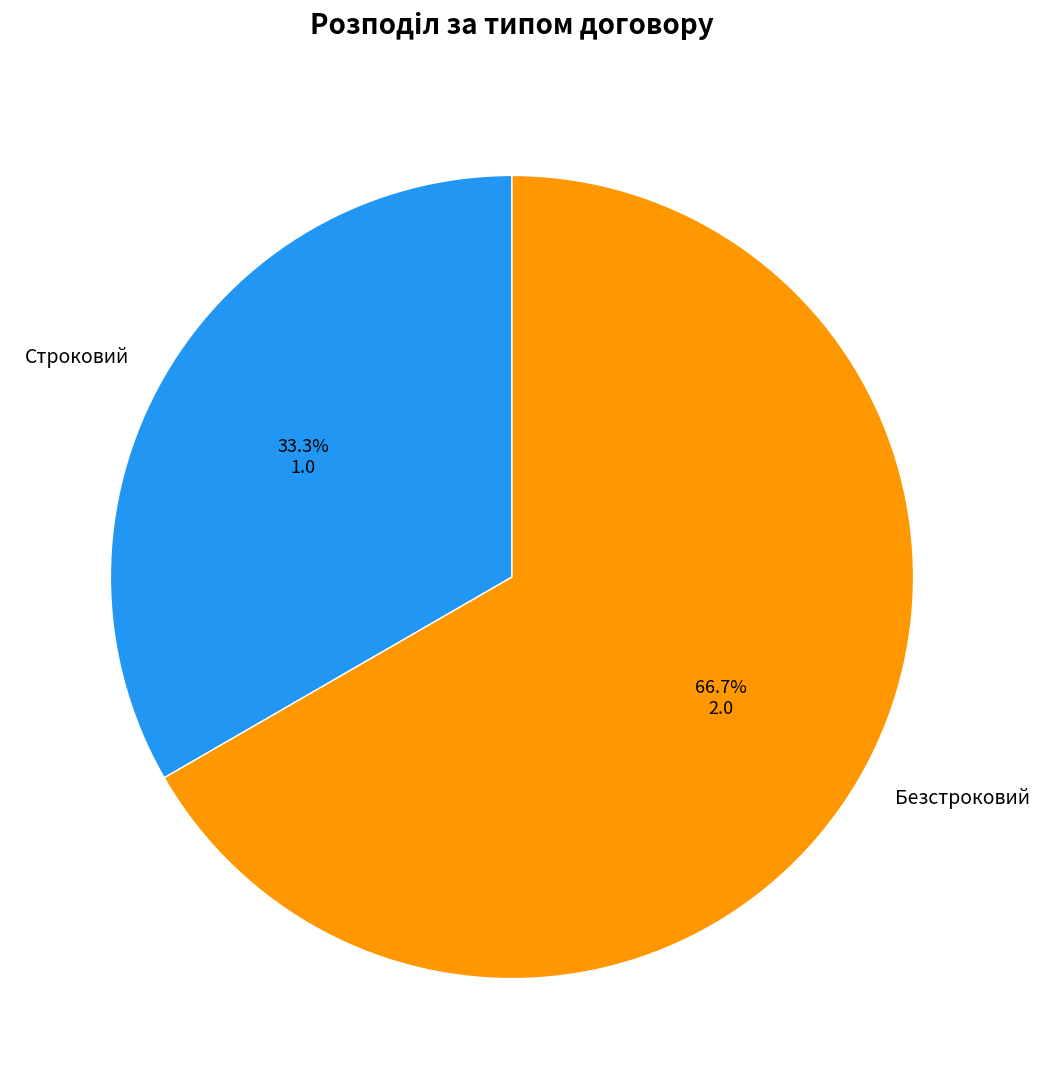

Which slice is the largest?

Безстроковий